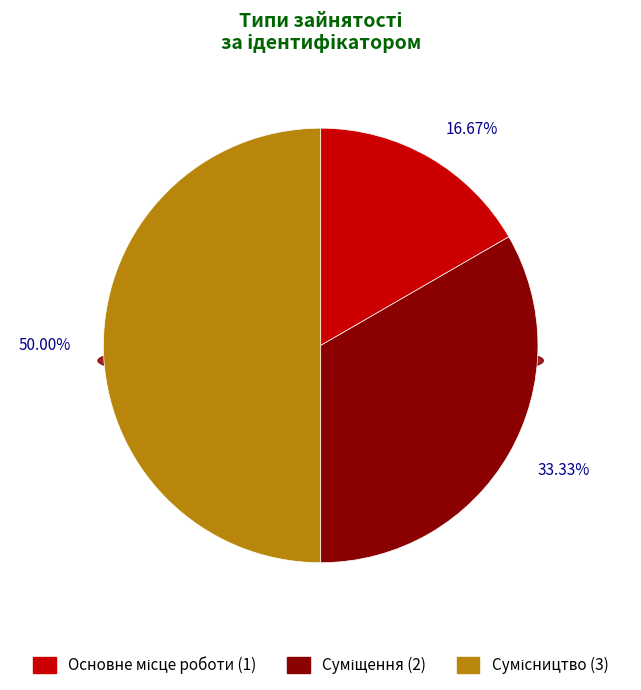

Is there a majority slice in this chart?

No